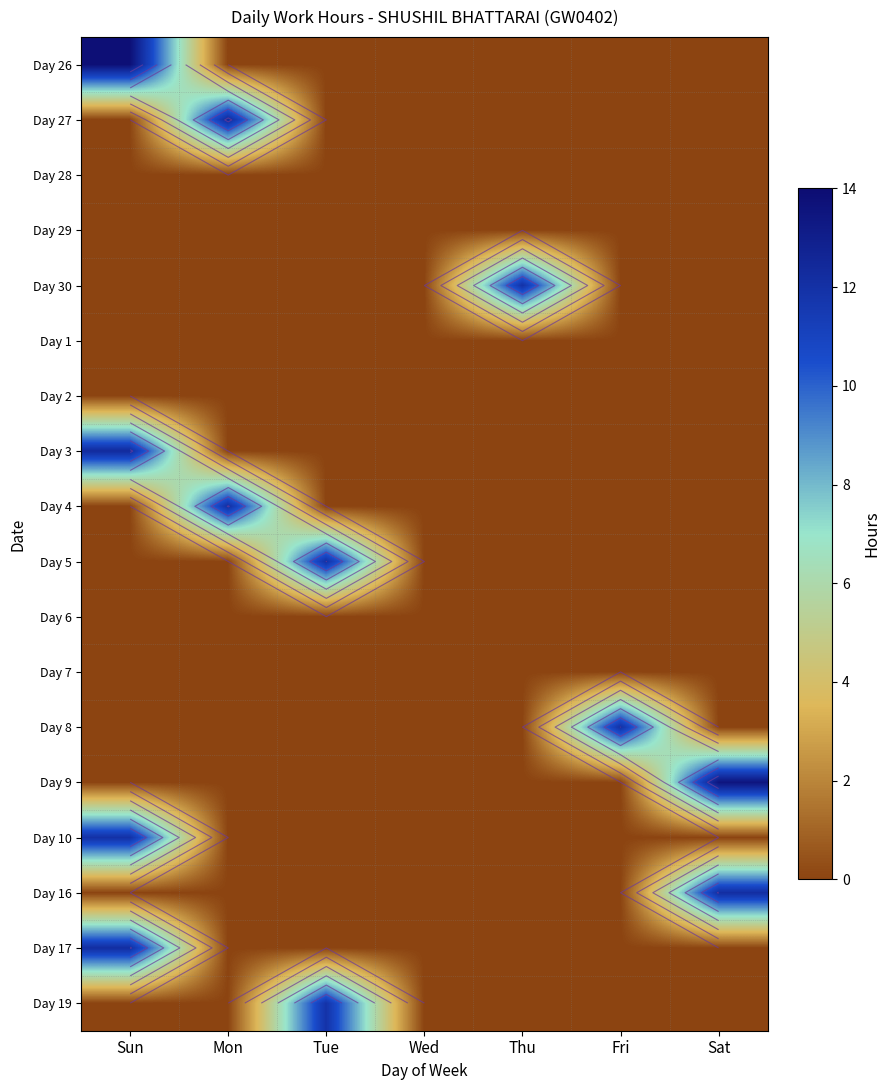

At which category is the sum across all series the highest?

Sun